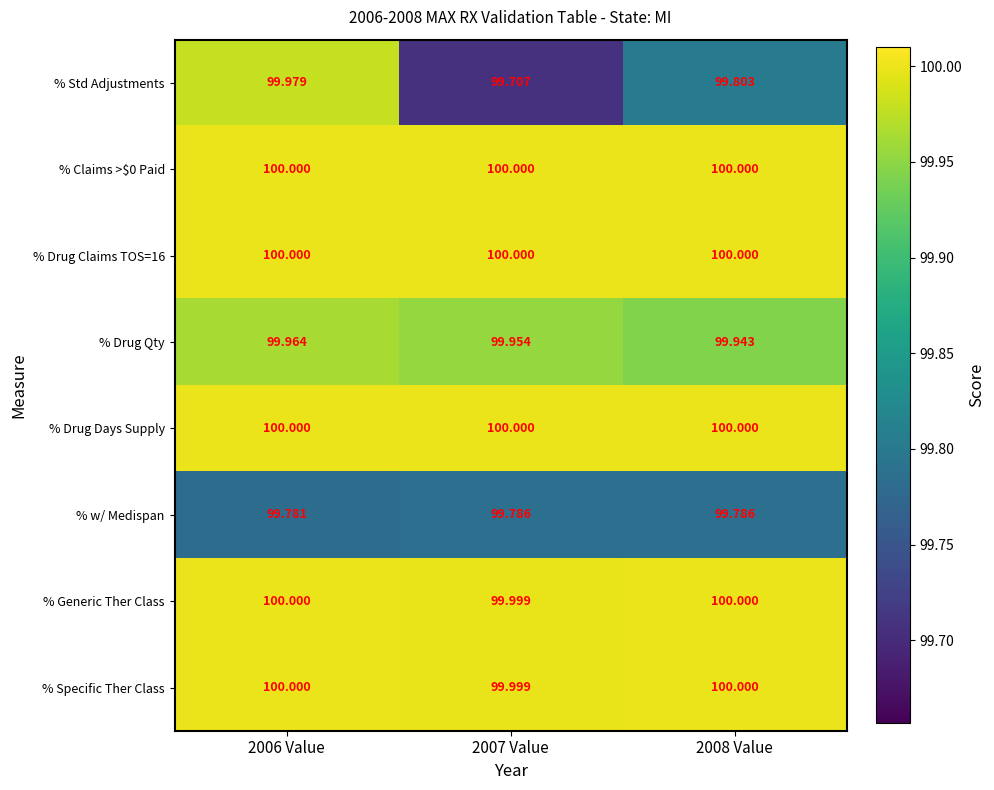

Which series has the widest spread of values?

% Std Adjustments